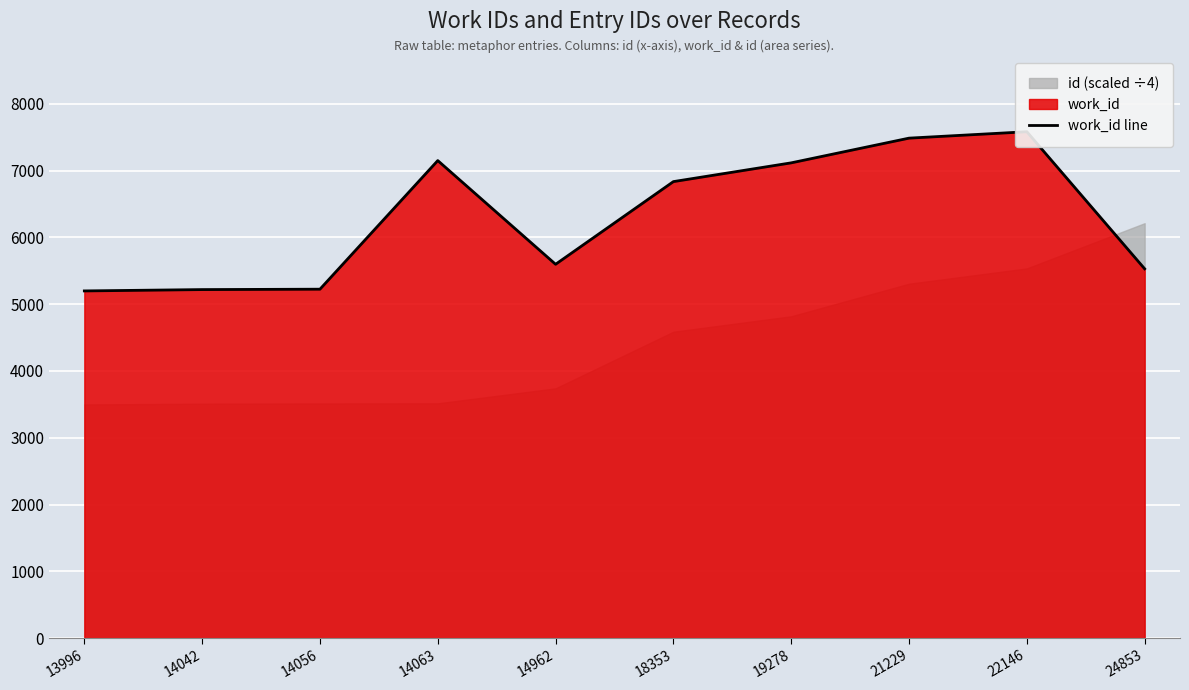

What is the sum of the values at 24853 and 13996?

10729